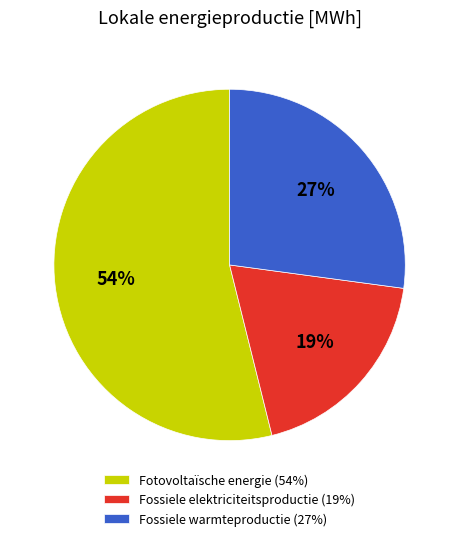

True or false: Fossiele warmteproductie accounts for 27% of the total.

True